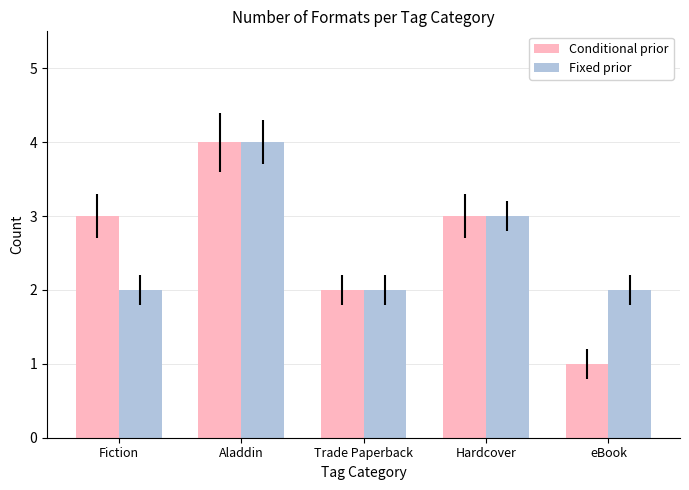

What is the difference between the second highest and second lowest values in the Conditional prior series?

1